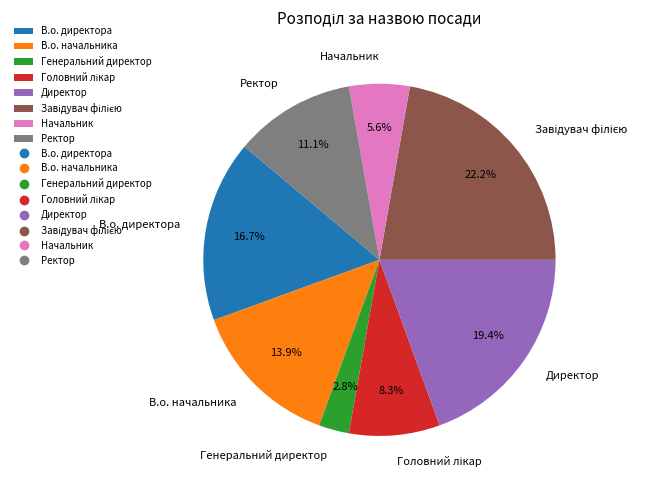

Which slice is the smallest?

Генеральний директор